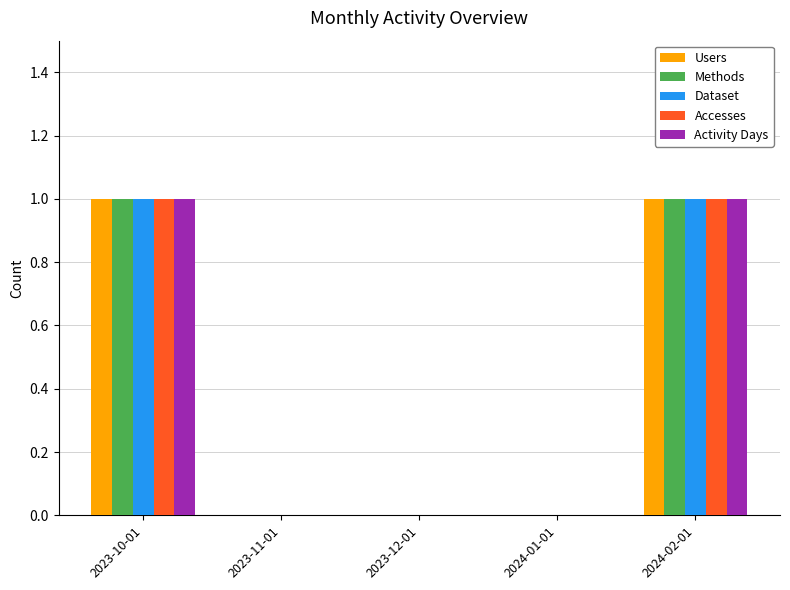

How many distinct data groups are displayed?

5